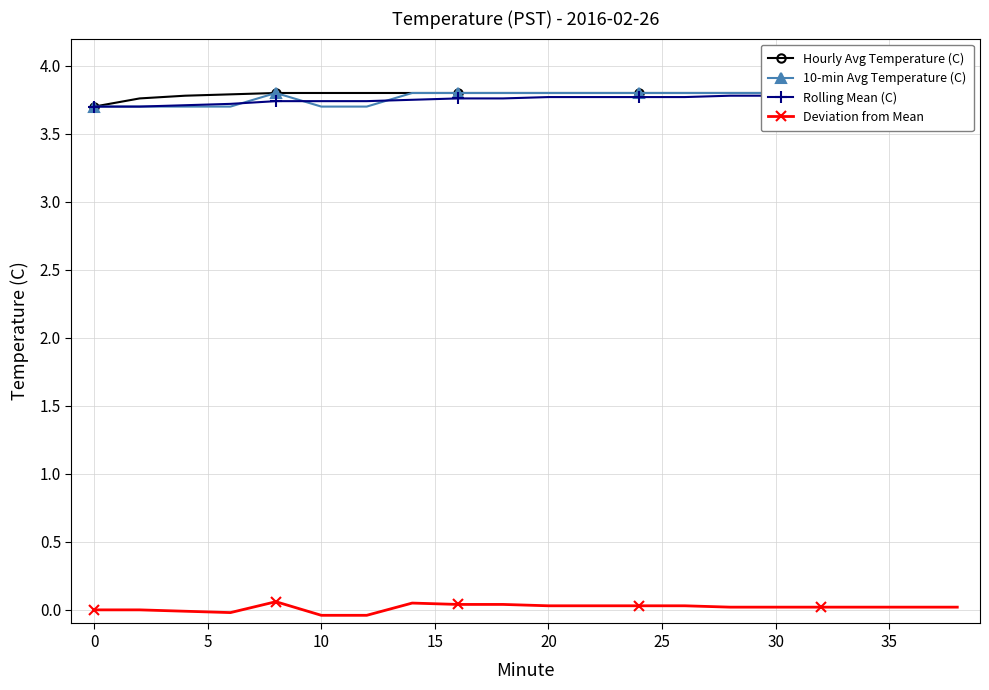

True or false: 10-min Avg Temperature (C) and Deviation from Mean cross at least once.

False